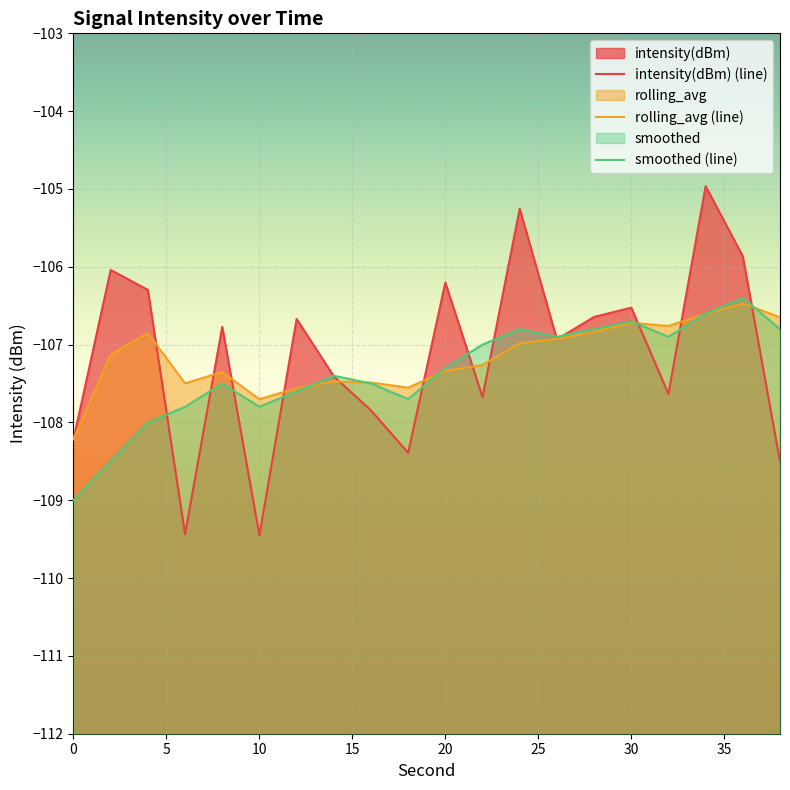

Reading left to right, what are all the values shown in this chart?

intensity(dBm): 0=-108.2	2=-106.0	4=-106.3	6=-109.4	8=-106.8	10=-109.5	12=-106.7	14=-107.4	16=-107.8	18=-108.4	20=-106.2	22=-107.7	24=-105.3	26=-106.9	28=-106.6	30=-106.5	32=-107.6	34=-105.0	36=-105.9	38=-108.5
rolling_avg: 0=-108.2	2=-107.1	4=-106.9	6=-107.5	8=-107.4	10=-107.7	12=-107.6	14=-107.5	16=-107.5	18=-107.6	20=-107.3	22=-107.3	24=-107.0	26=-106.9	28=-106.8	30=-106.7	32=-106.8	34=-106.6	36=-106.5	38=-106.6
smoothed: 0=-109.0	2=-108.5	4=-108.0	6=-107.8	8=-107.5	10=-107.8	12=-107.6	14=-107.4	16=-107.5	18=-107.7	20=-107.3	22=-107.0	24=-106.8	26=-106.9	28=-106.8	30=-106.7	32=-106.9	34=-106.6	36=-106.4	38=-106.8